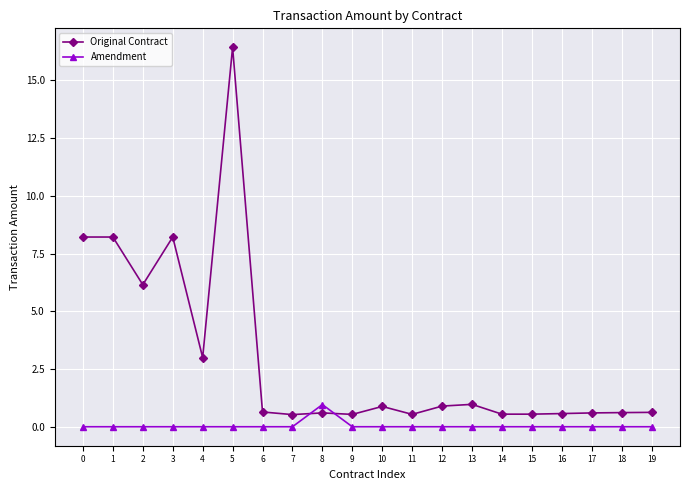

What is the sum of all Original Contract values?

59.3